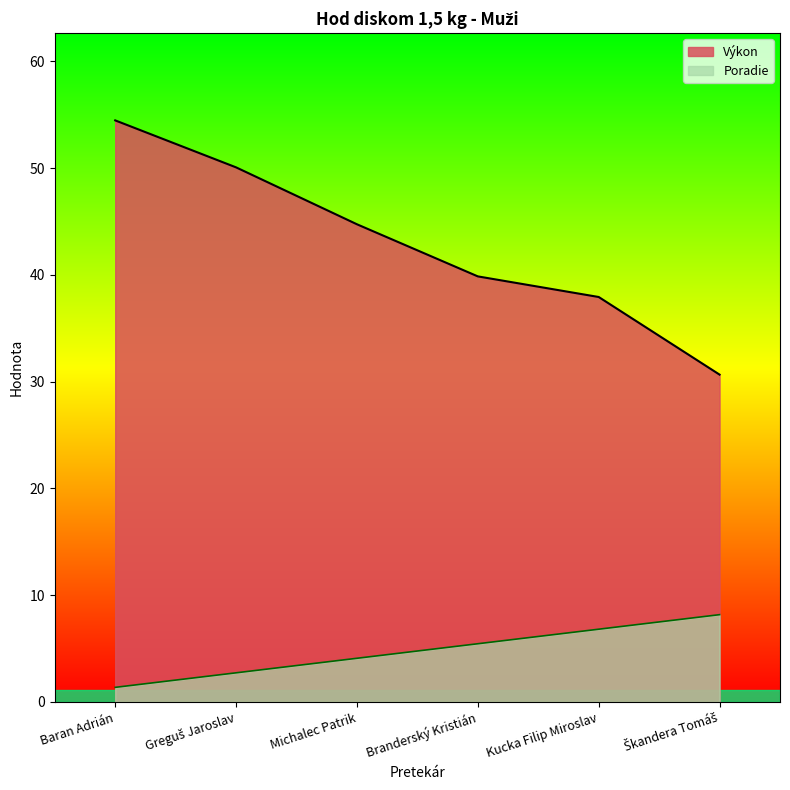

What value does the Poradie series have at Baran Adrián?

1.4